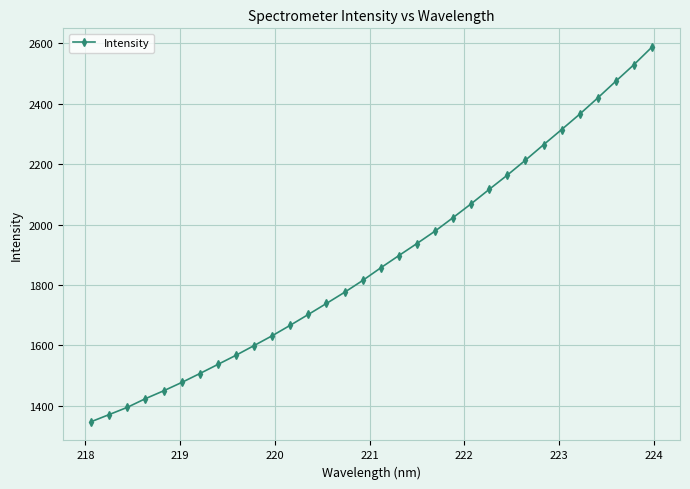

What is the value of the 30th point from the left?

2474.5